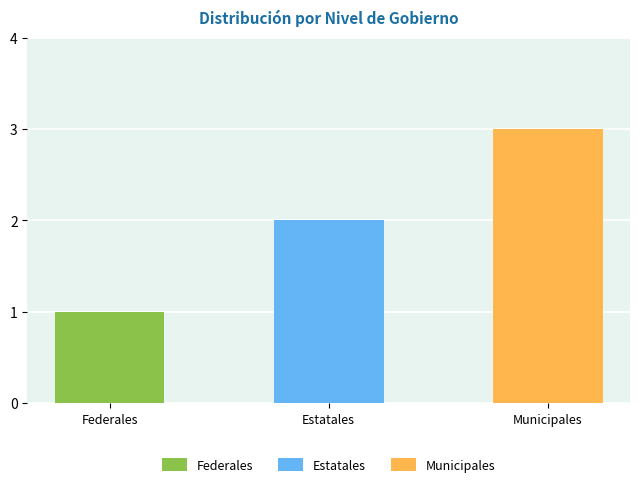

At which label is the value closest to 2?

Estatales